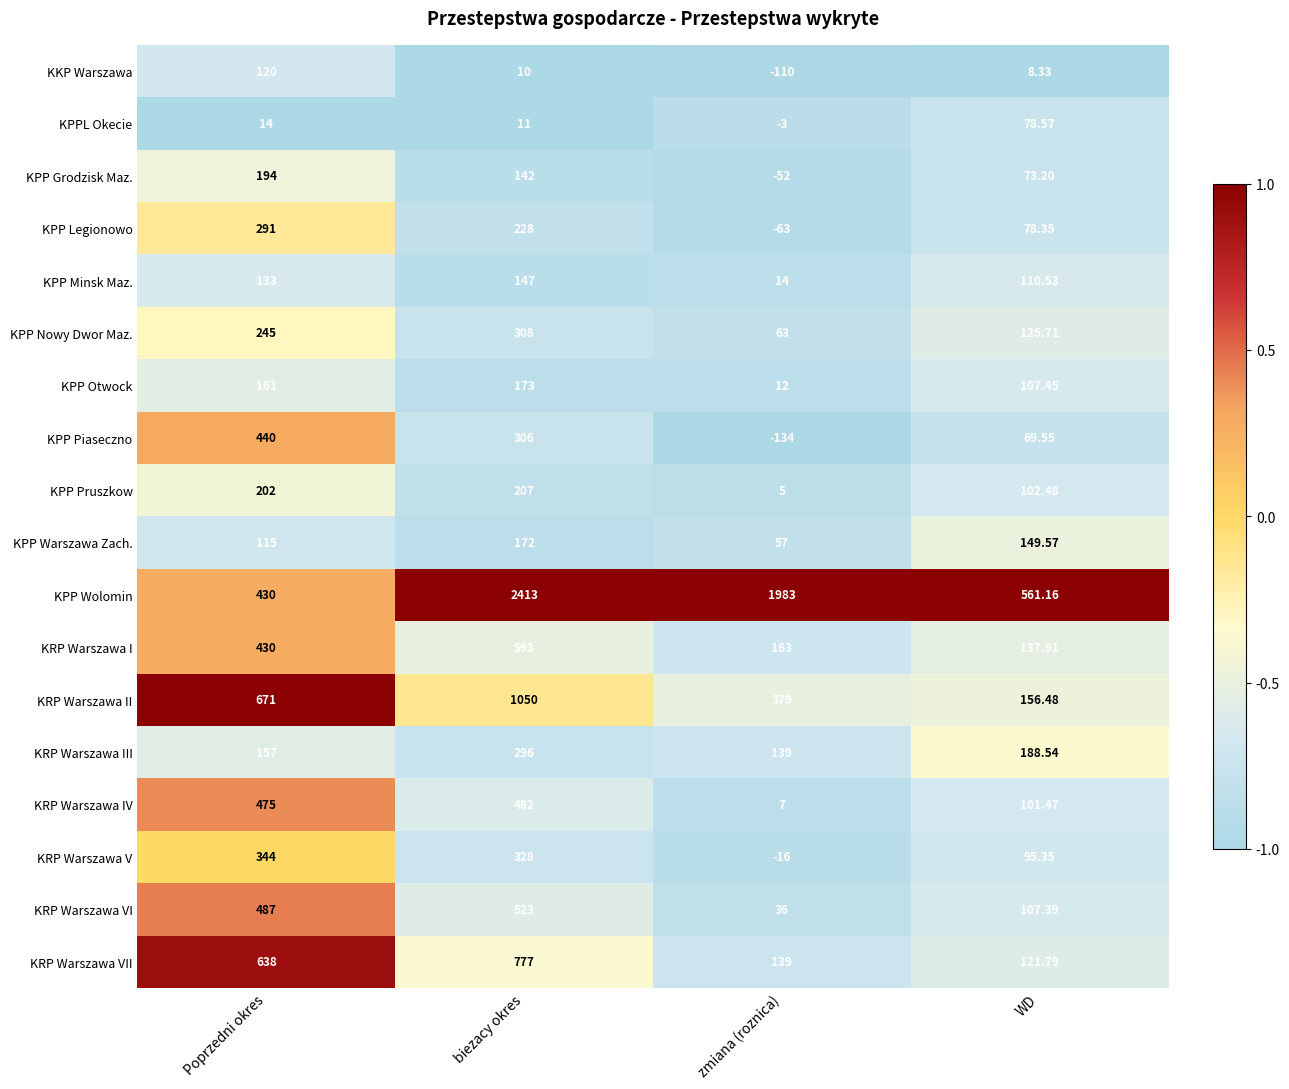

At which label is KPP Nowy Dwor Maz. closest to 185?

WD